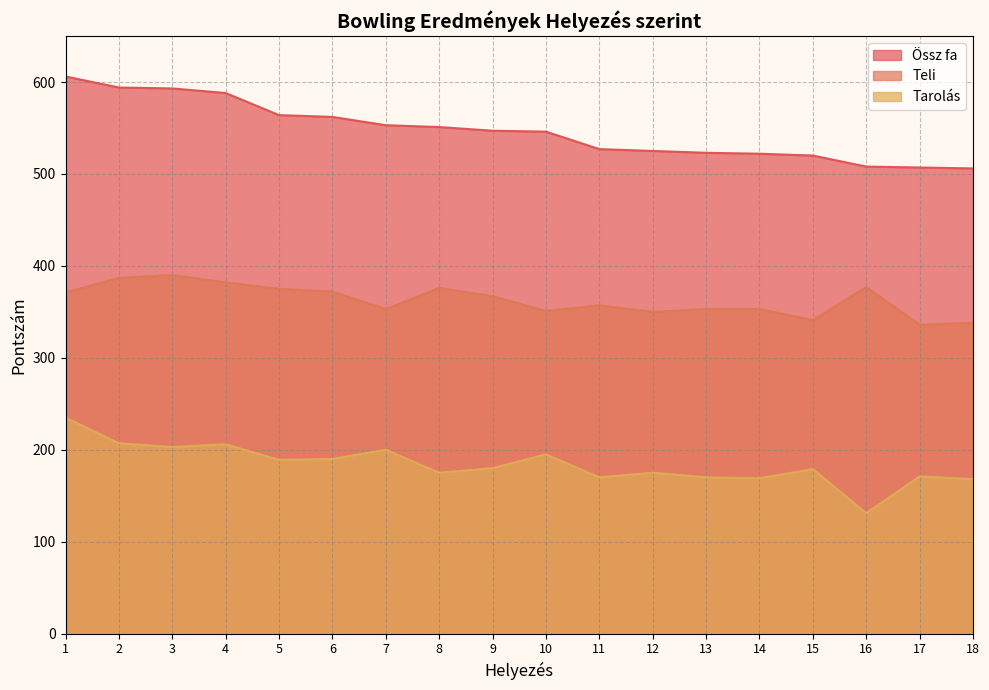

What are all the series names shown in the legend?

Össz fa, Teli, Tarolás